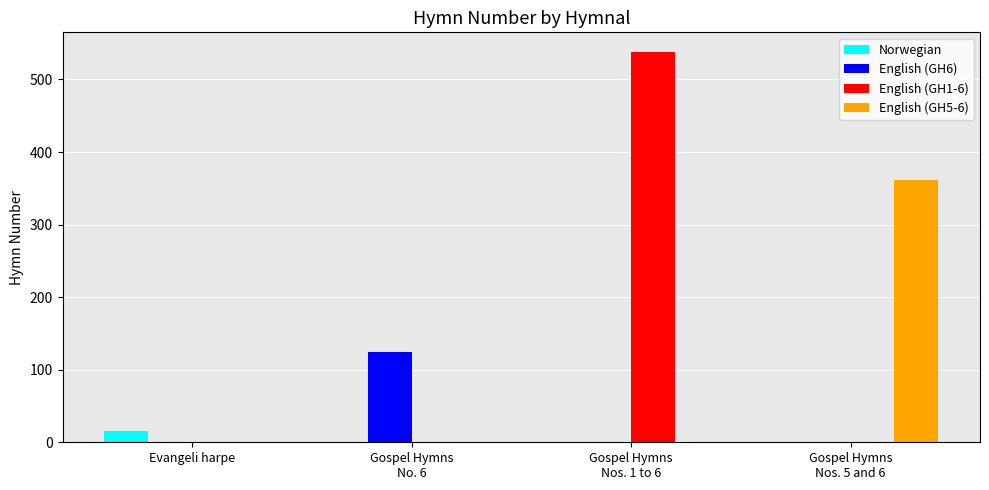

Which category has the highest value in the English (GH5-6) series?

Gospel Hymns
Nos. 5 and 6